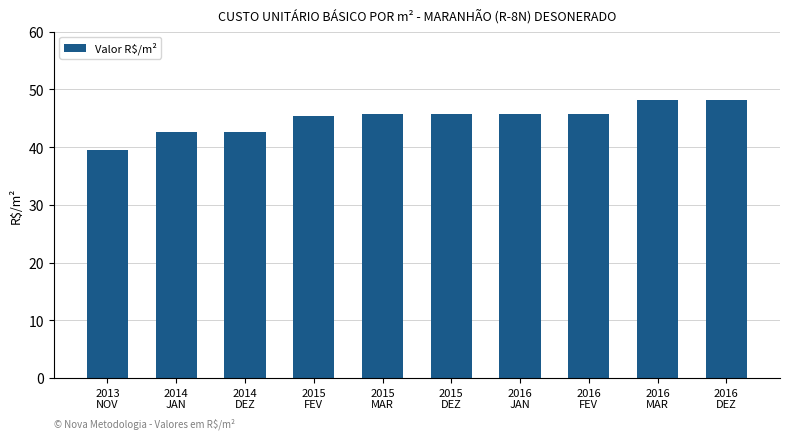

At which category does the chart reach its minimum across all series?

2013
NOV